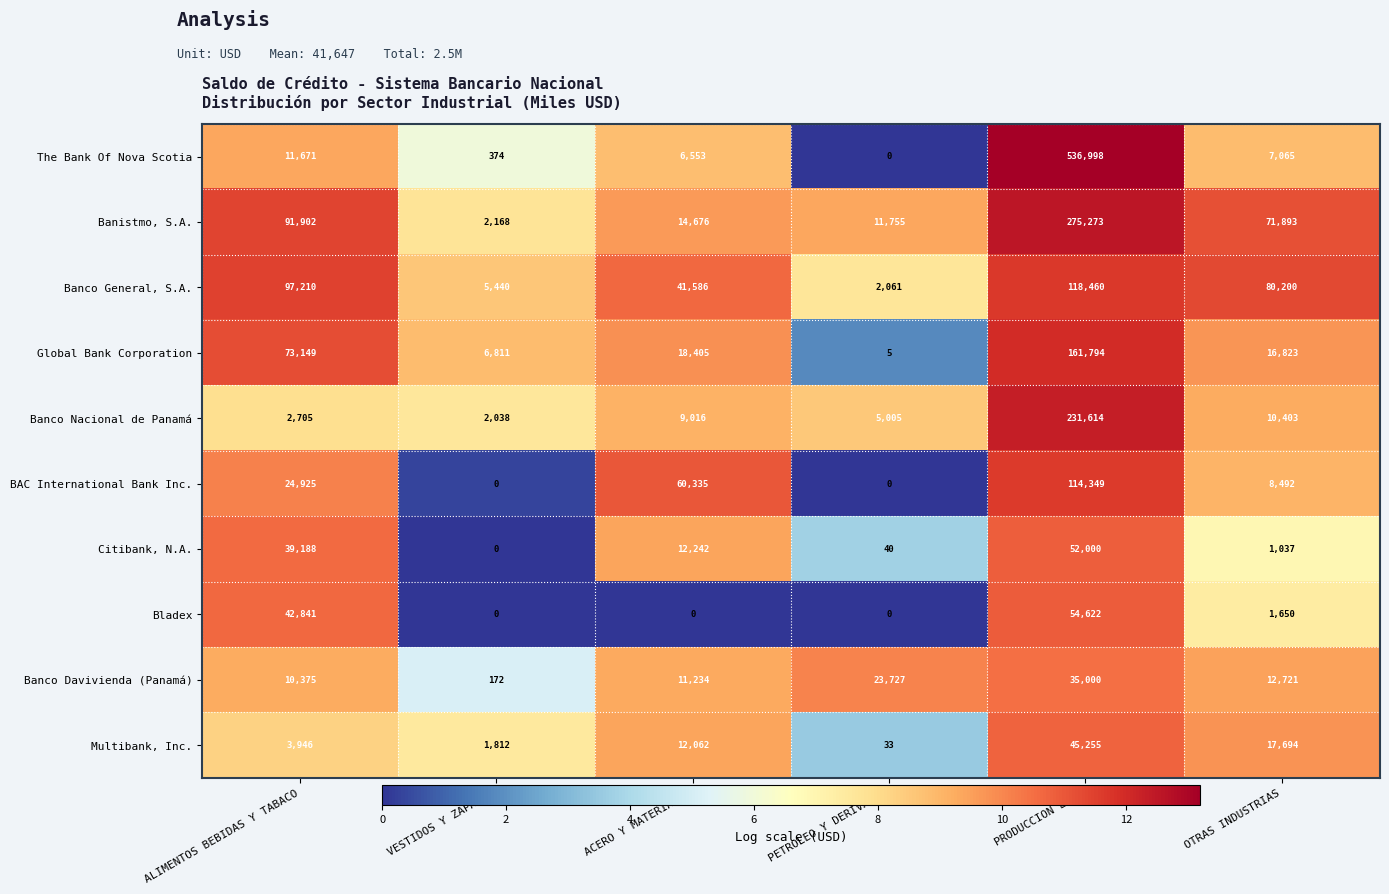

Is it true that Banco General, S.A. equals 24434 at ACERO Y MATERIALES?

False